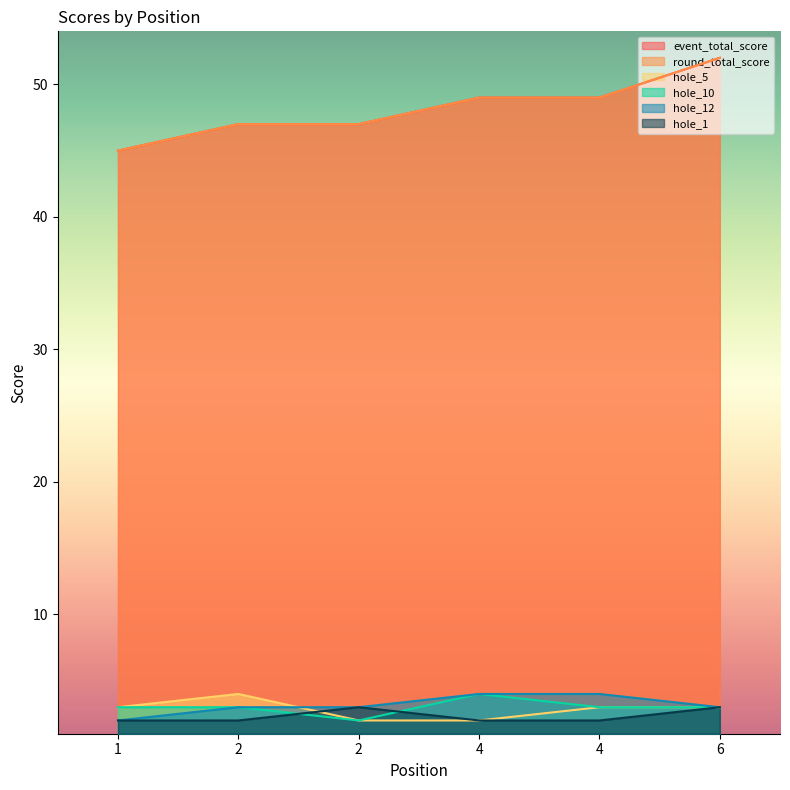

True or false: round_total_score and event_total_score intersect in this chart.

False